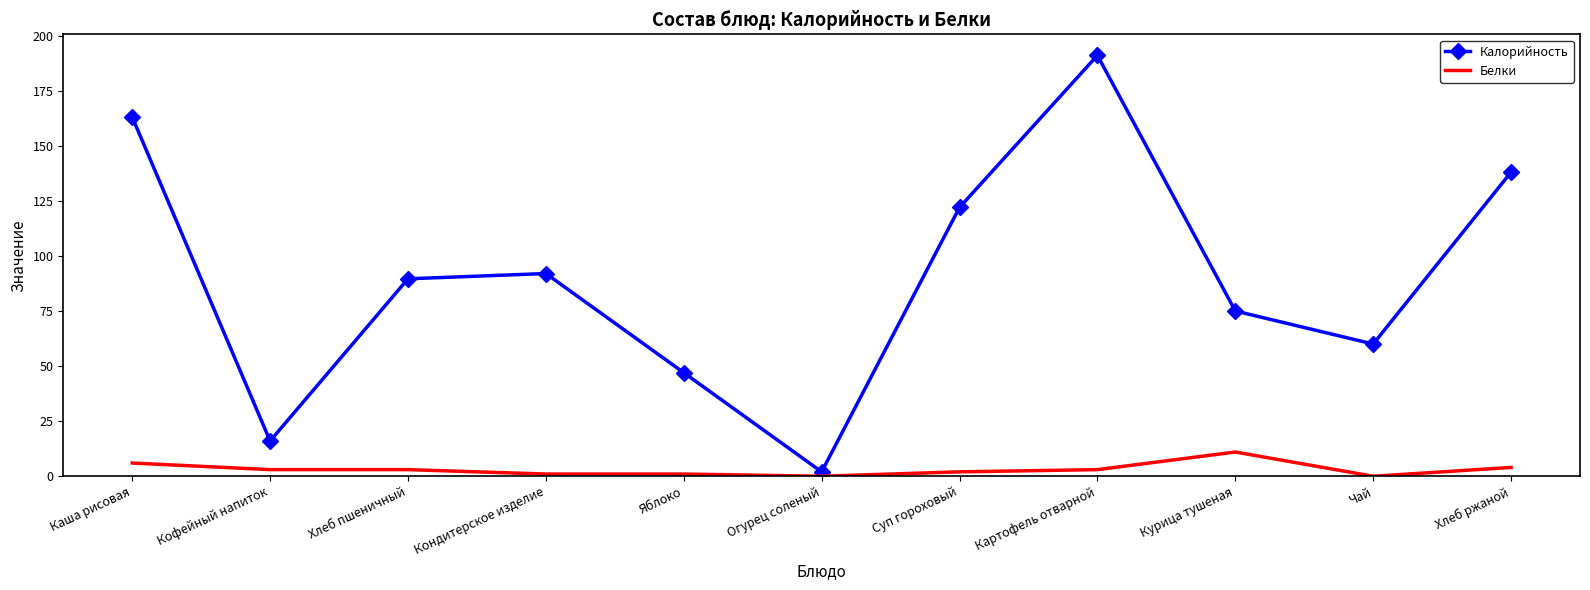

What position from the right is Каша рисовая?

11